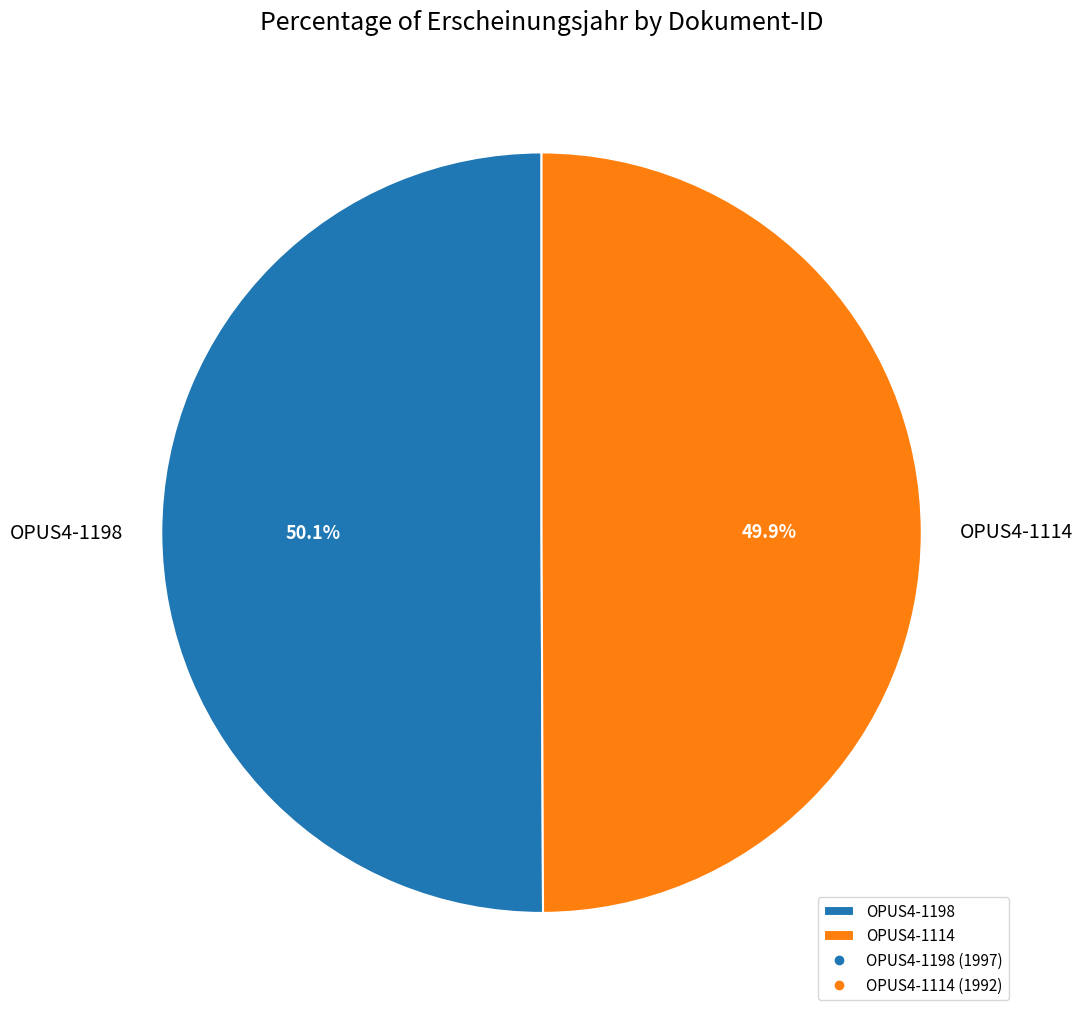

Is there a majority slice in this chart?

Yes